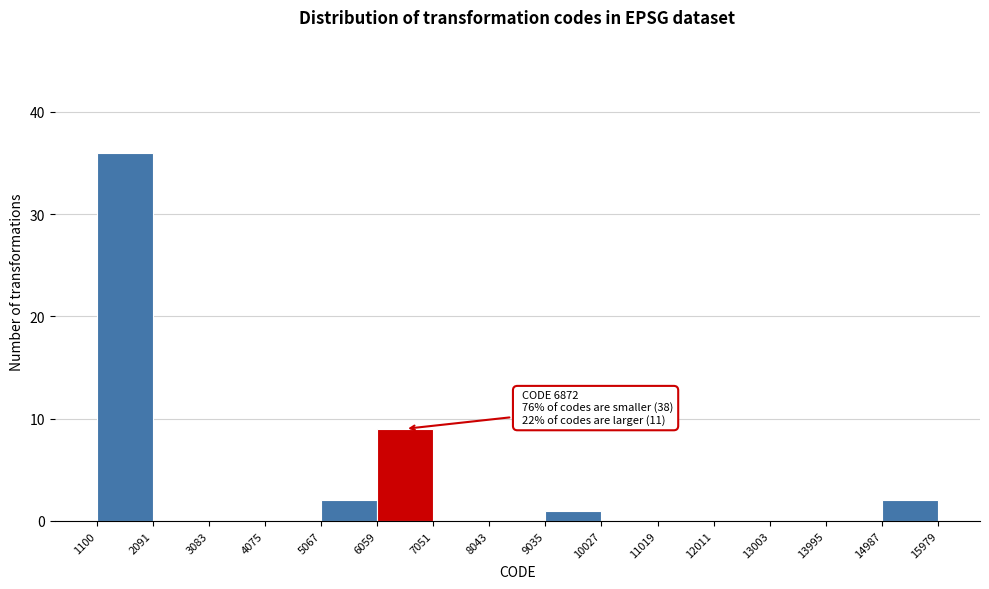

Which range on the x-axis has the tallest bar?

1100 to 2091